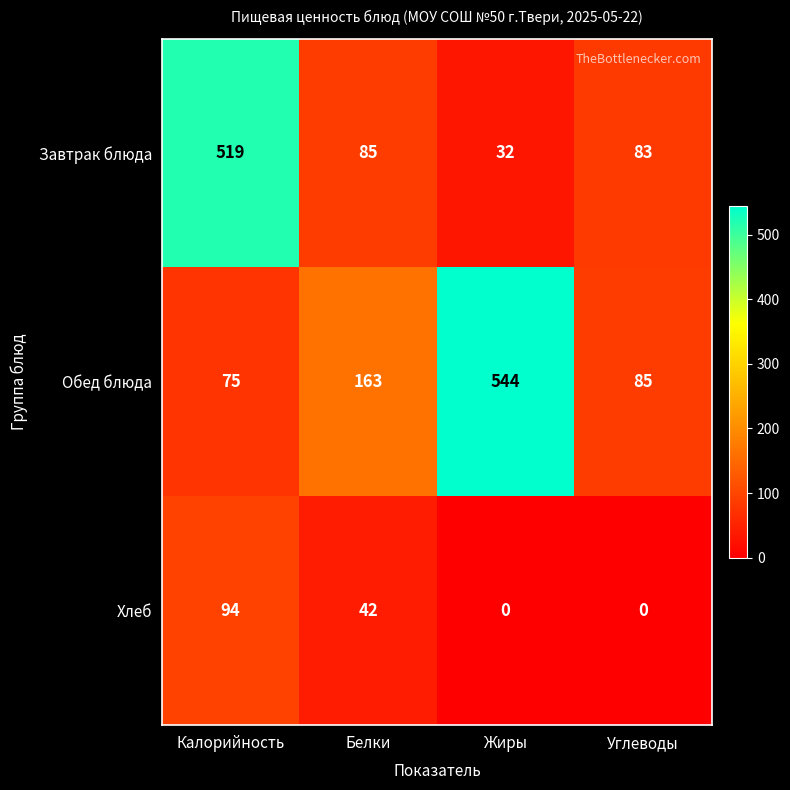

At Белки, list the series in order from smallest to largest.

Хлеб, Завтрак блюда, Обед блюда